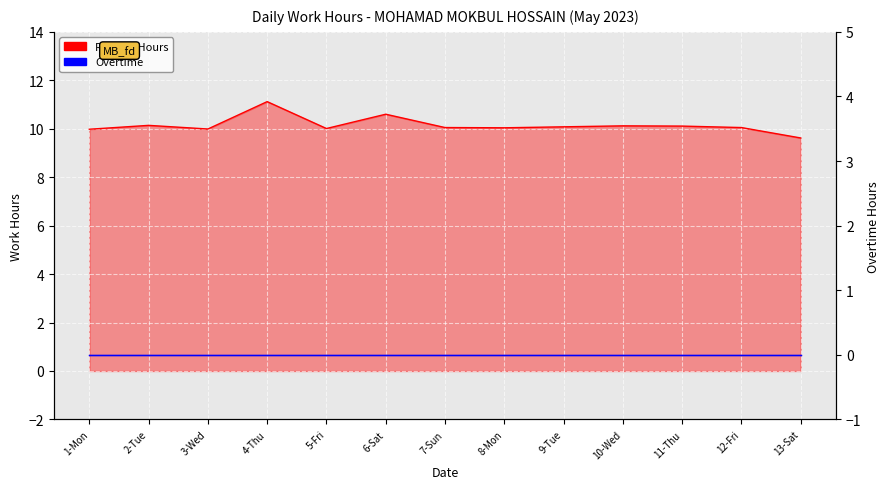

What is the sum of the Regular Hours values at 6-Sat and 12-Fri?

20.6